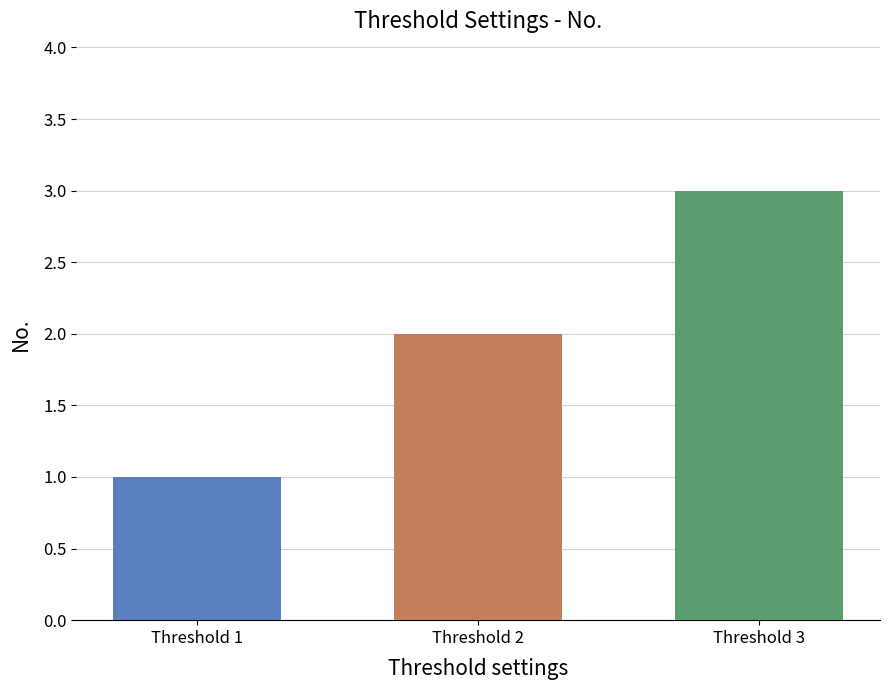

What is the greatest value displayed?

3